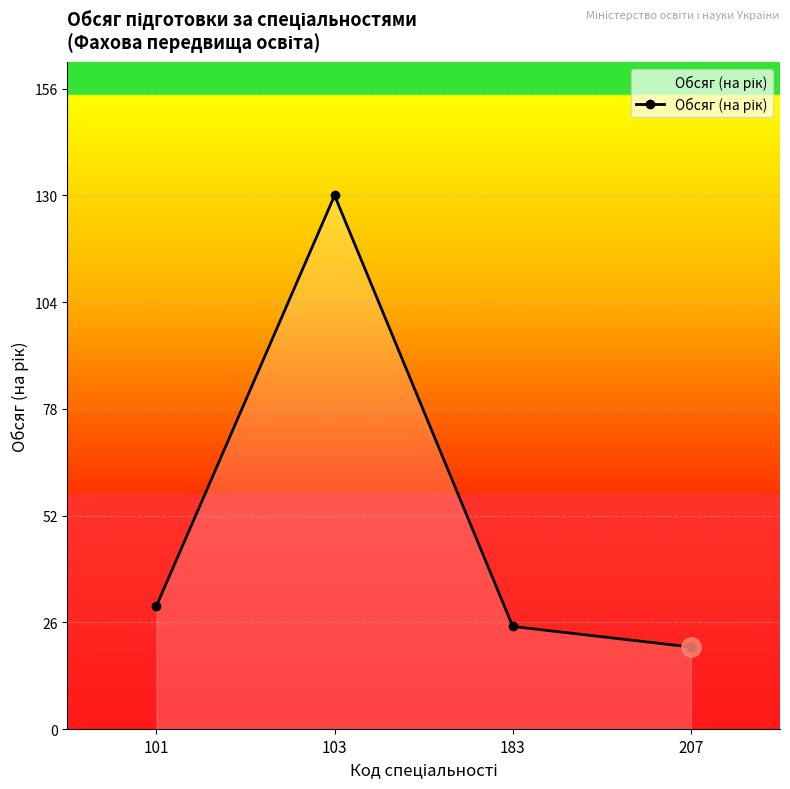

What is the difference between the maximum and minimum values?

110